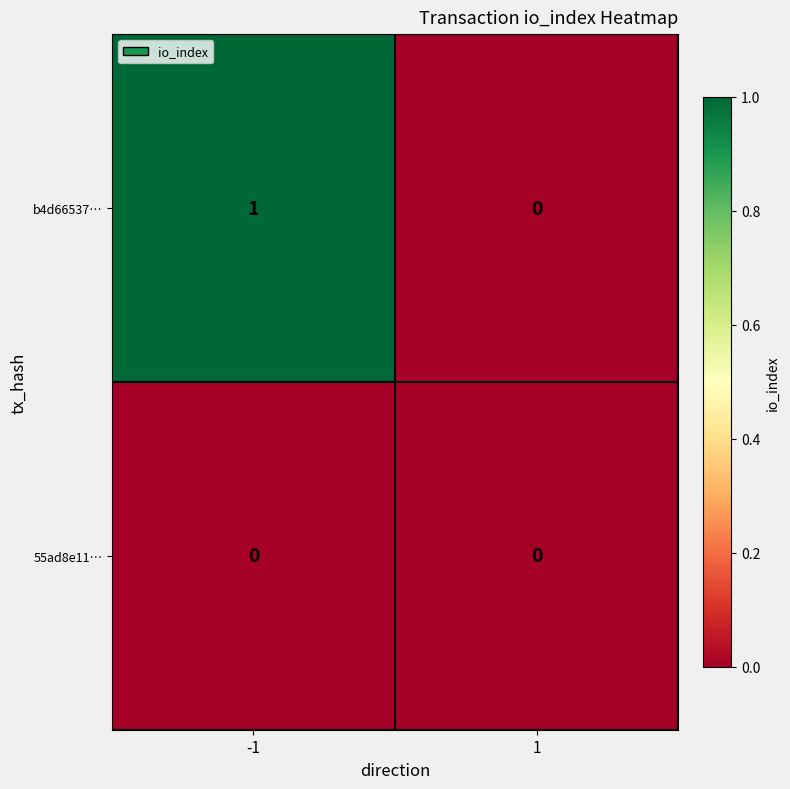

Is the value of 55ad8e11… at 1 greater than the value of b4d66537… at -1?

No